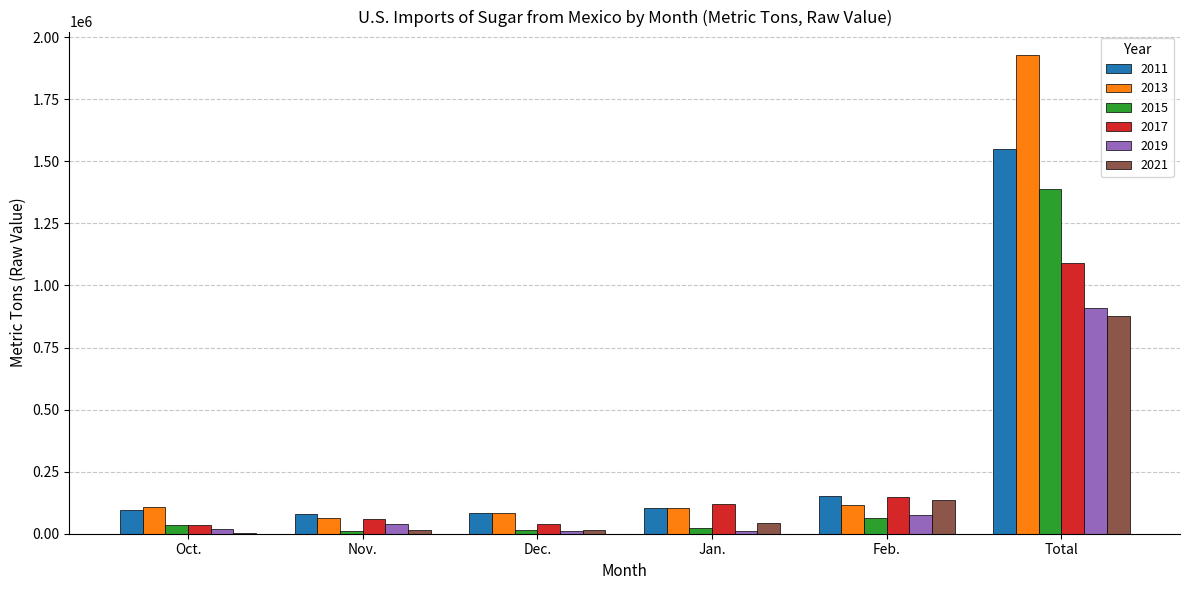

What is the sum of all 2019 values?

1059760.4